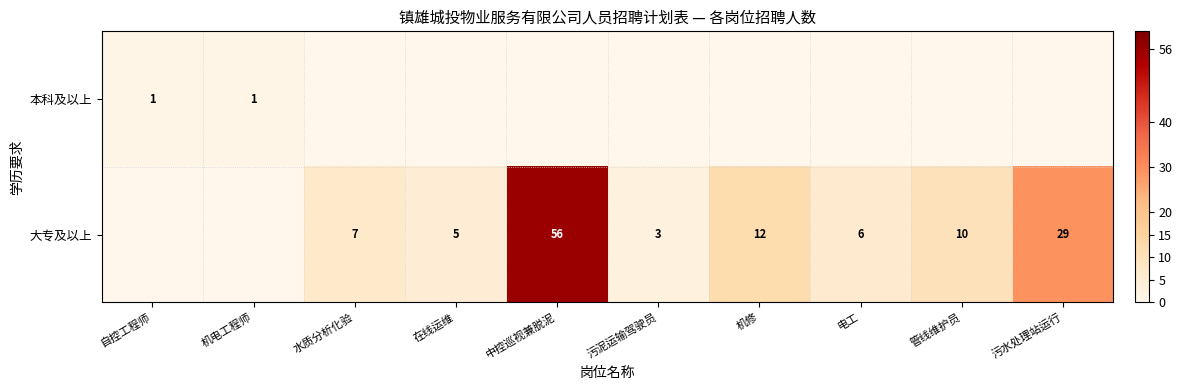

Is the value of 本科及以上 at 机电工程师 greater than the value of 大专及以上 at 污泥运输驾驶员?

No